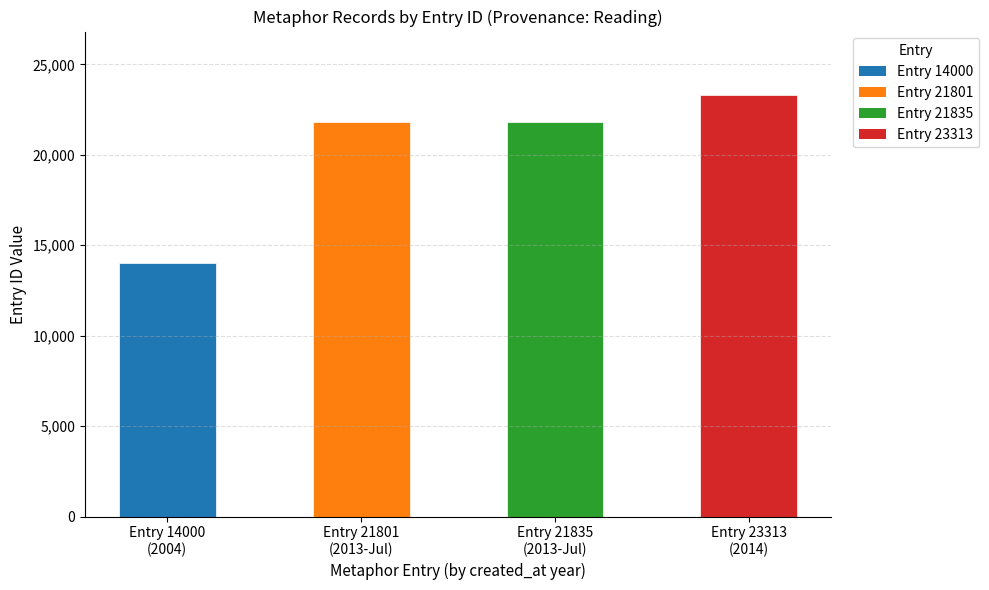

Approximately how many times larger is the value at Entry 14000
(2004) compared to Entry 23313
(2014)?

0.6